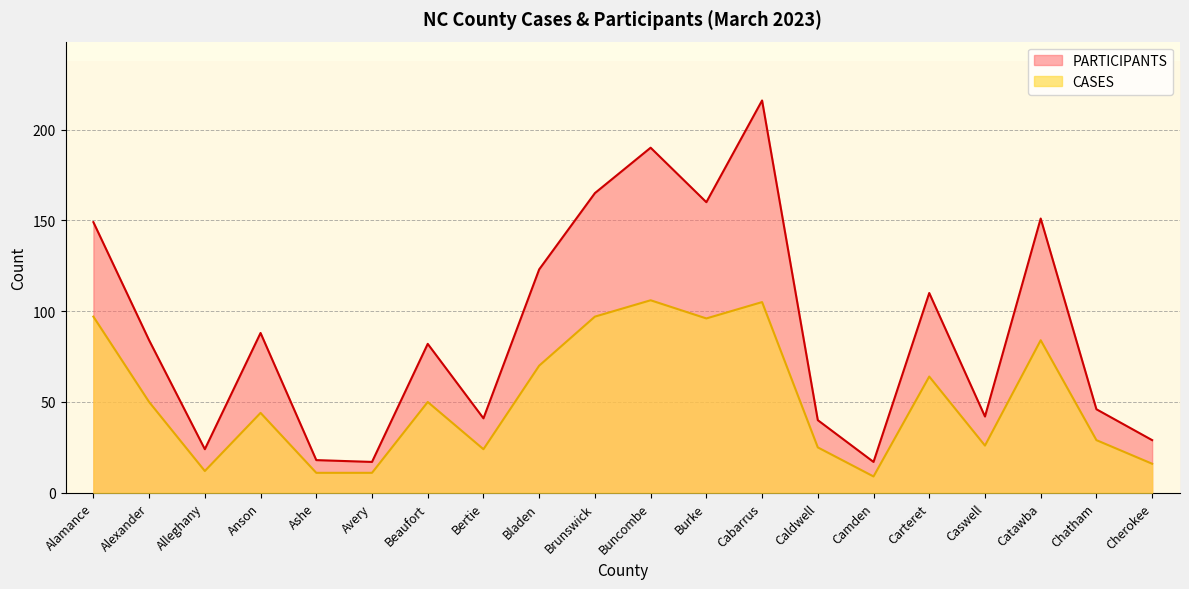

The PARTICIPANTS series shows 42 at Caswell. True or false?

True